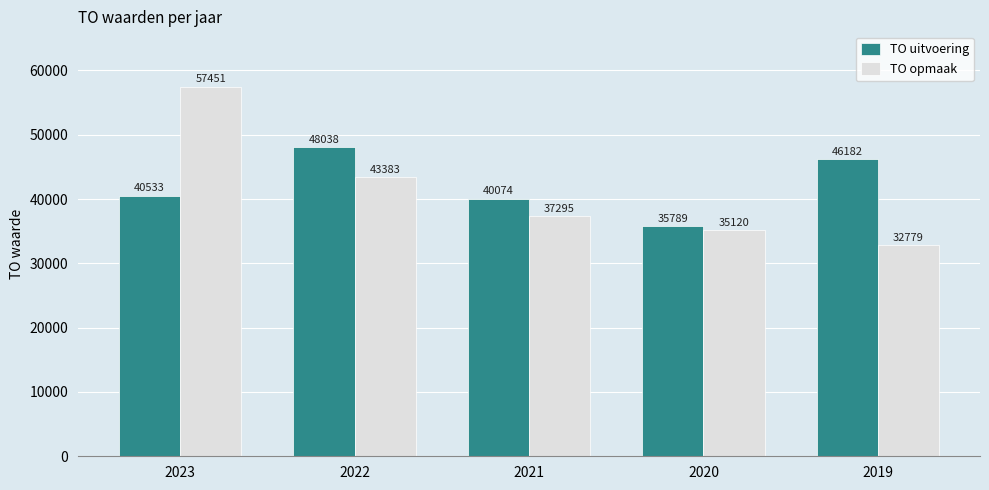

What is the sum of the TO opmaak values at 2021 and 2020?

72415